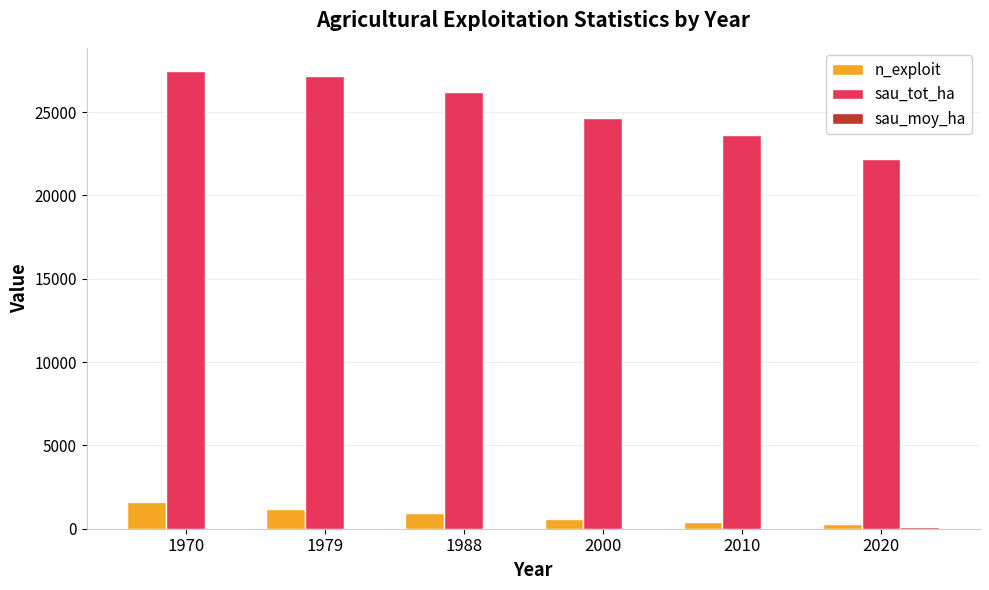

Which series changed the most between 1979 and 2000?

sau_tot_ha